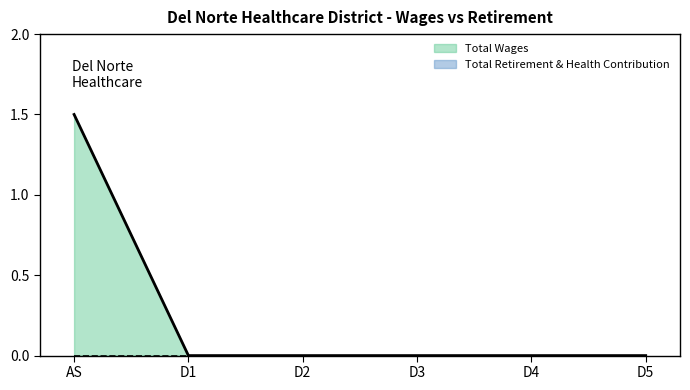

What is the highest value of the Total Wages series?

1.5